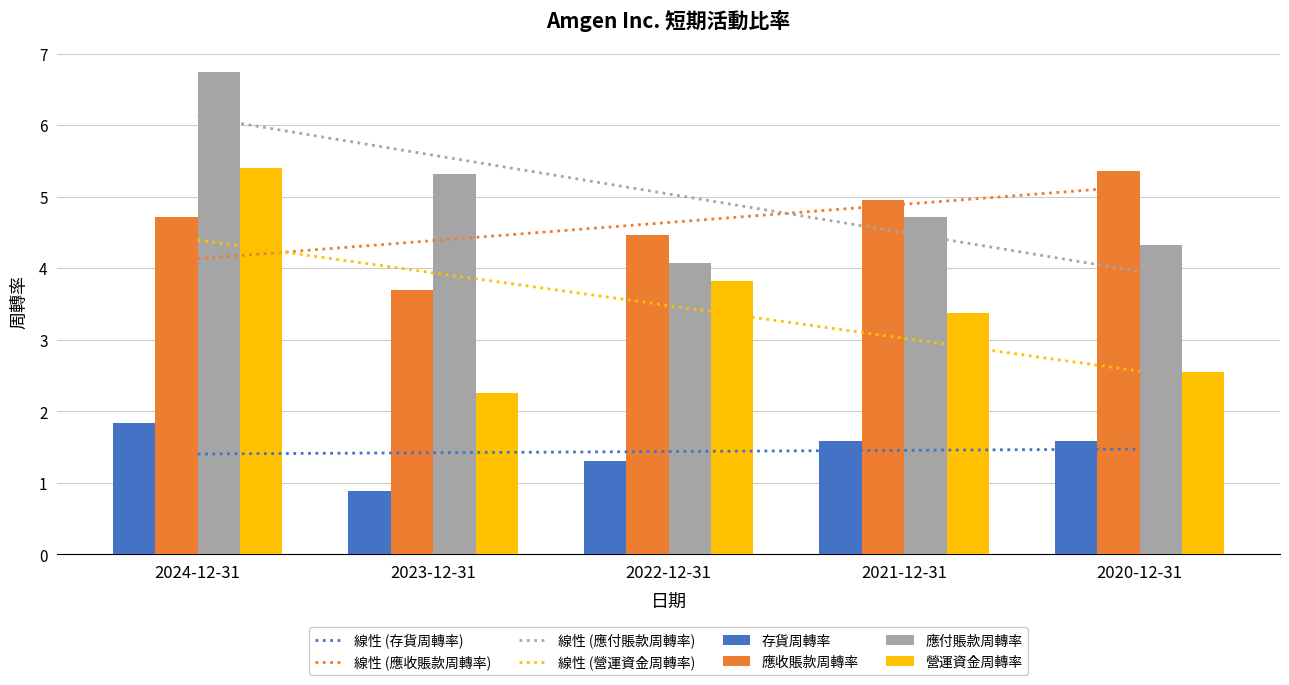

The value of 營運資金周轉率 at 2020-12-31 is 1.4. True or false?

False